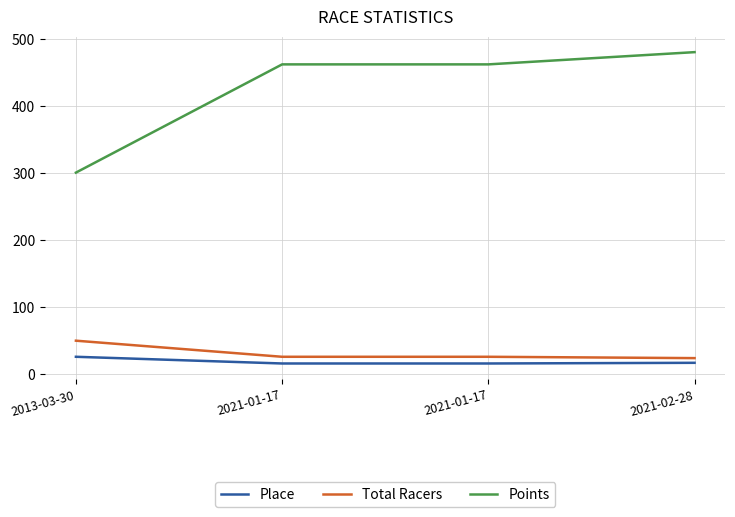

True or false: Points and Place intersect in this chart.

False